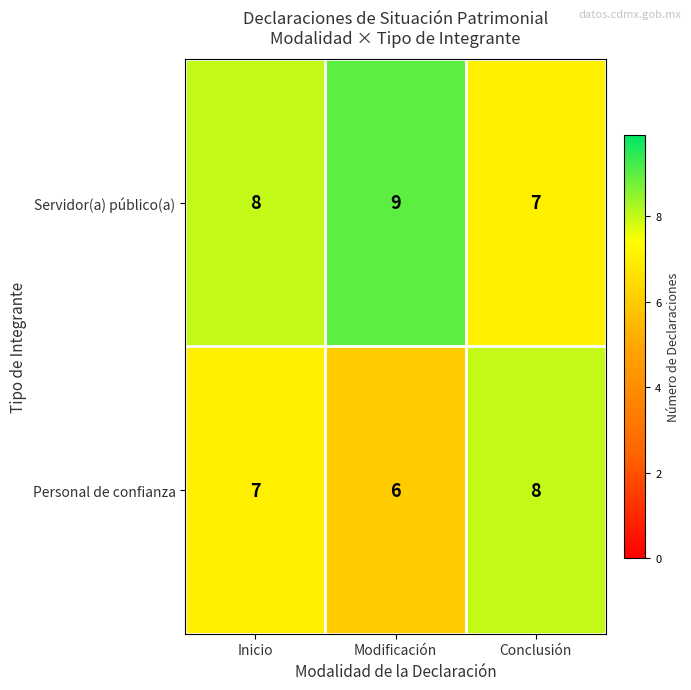

Reading left to right, extract all data points from this chart.

Servidor(a) público(a): 8	9	7
Personal de confianza: 7	6	8